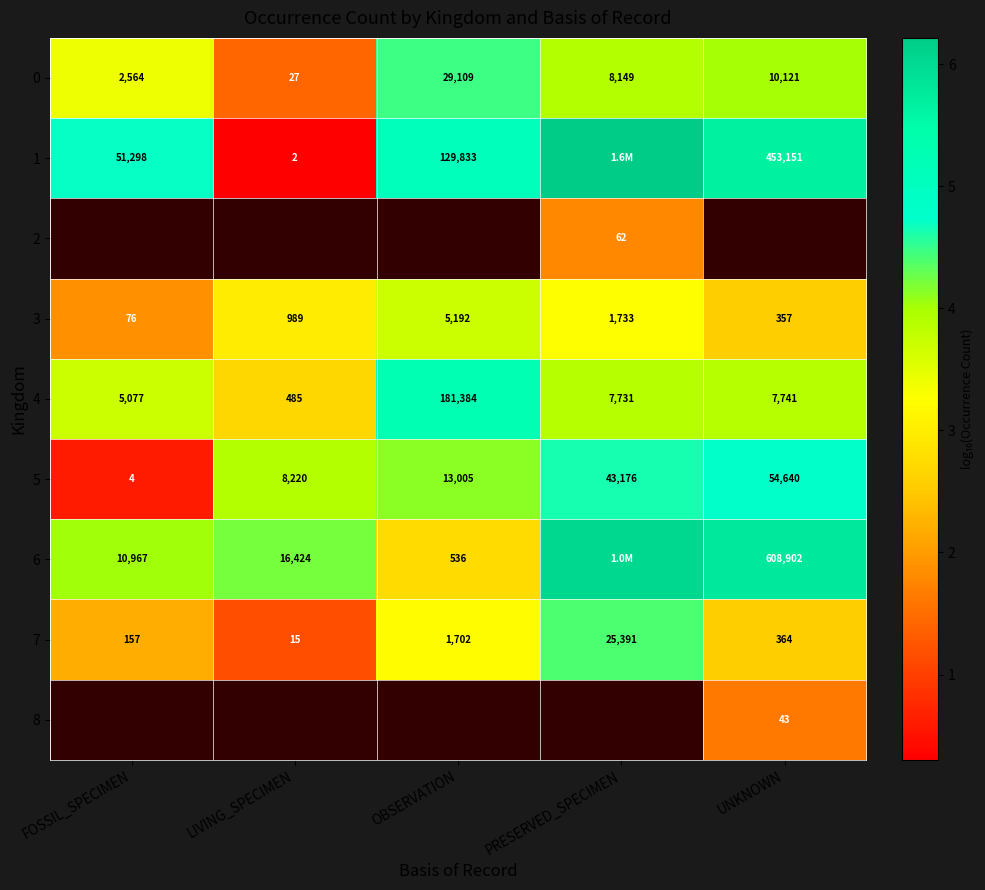

Rank the categories by 3 value from highest to lowest.

OBSERVATION, PRESERVED_SPECIMEN, LIVING_SPECIMEN, UNKNOWN, FOSSIL_SPECIMEN